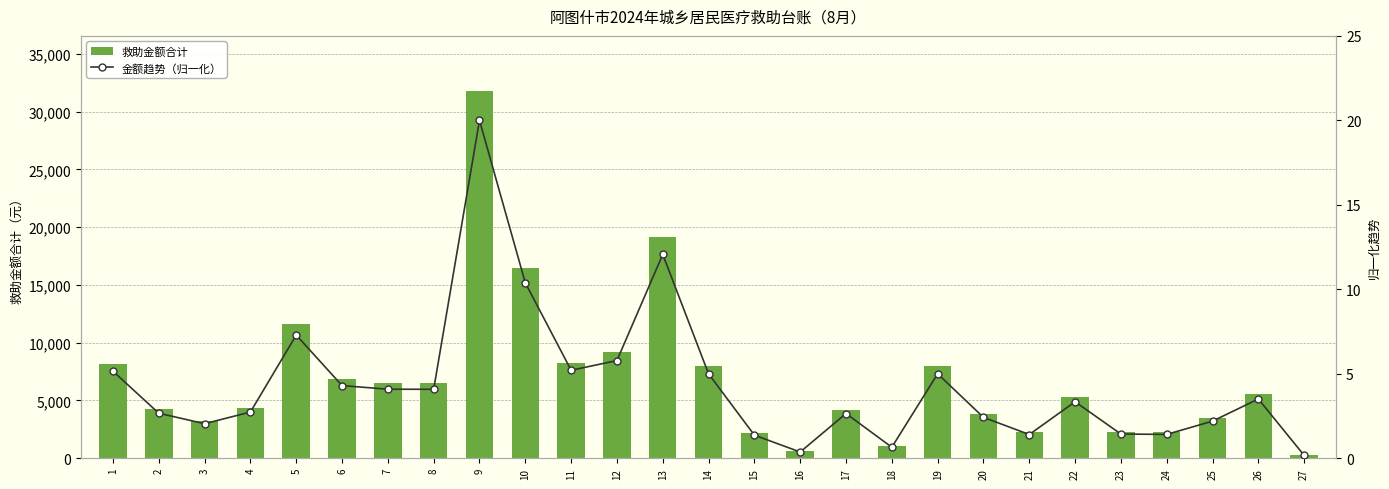

What is the average value of the 金额趋势（归一化） series?

4.3